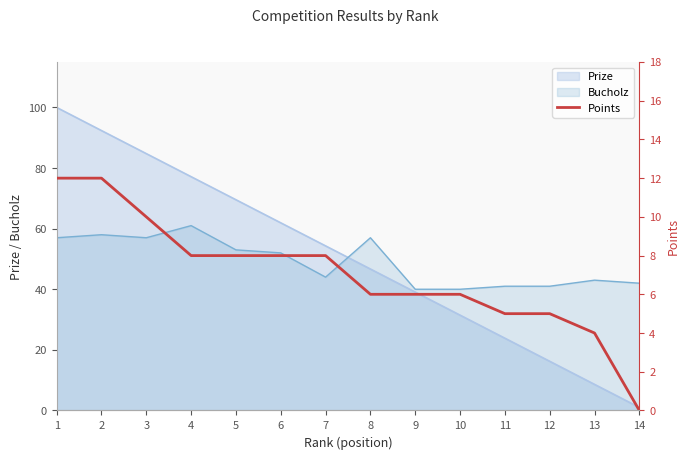

Does the chart display data point markers on the line(s)?

No